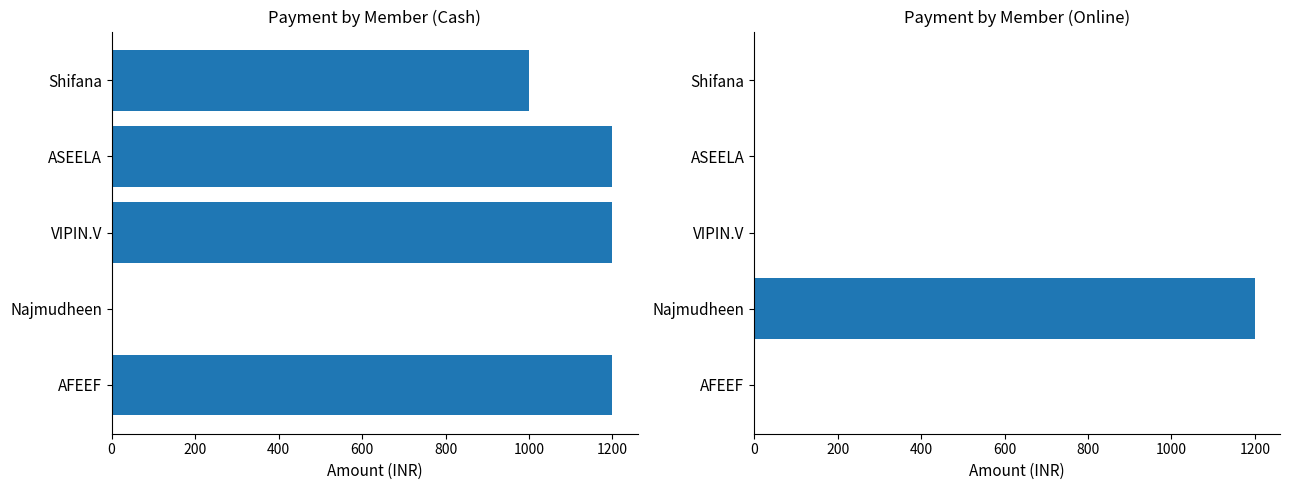

Between Shifana and Najmudheen, which series saw the biggest shift?

Online